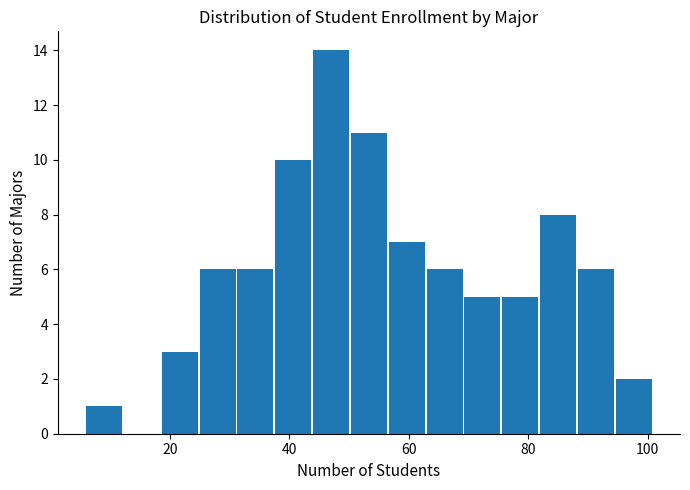

Read against the x-axis, roughly where is the centre of the tallest bar?

48